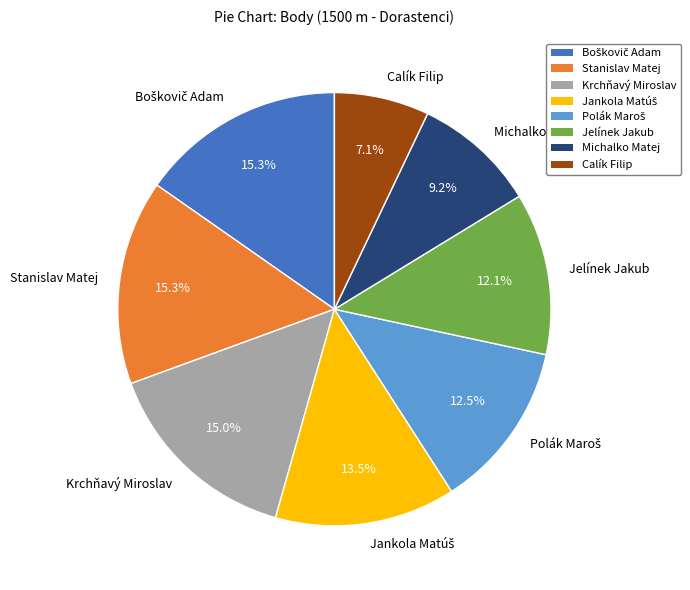

Which has a higher value, Jelínek Jakub or Krchňavý Miroslav?

Krchňavý Miroslav